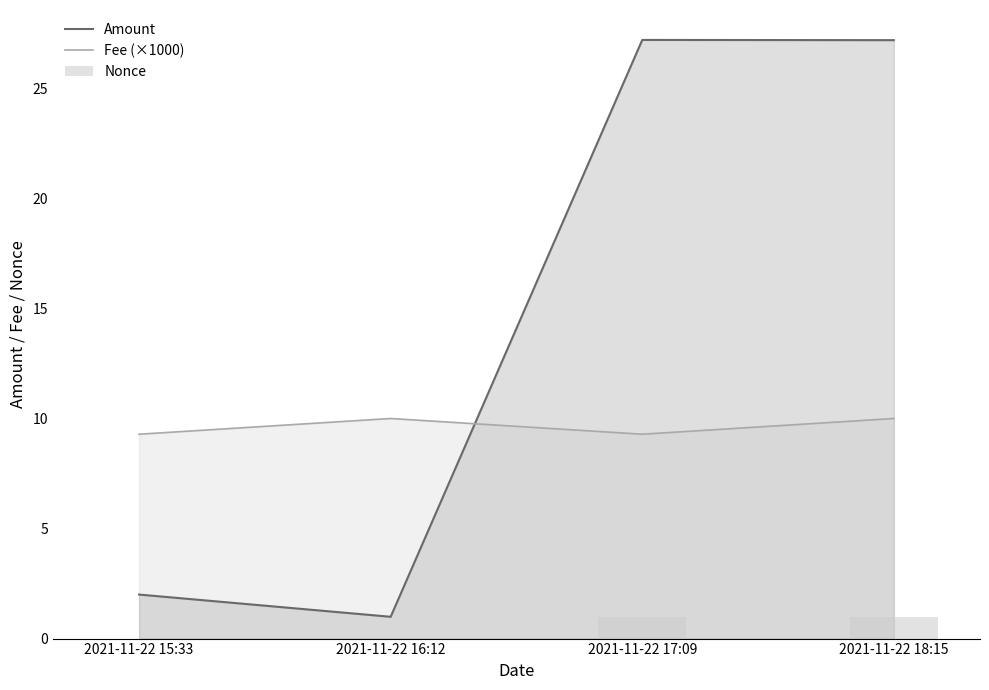

What is the difference between the maximum and second lowest values in the Nonce series?

1.0